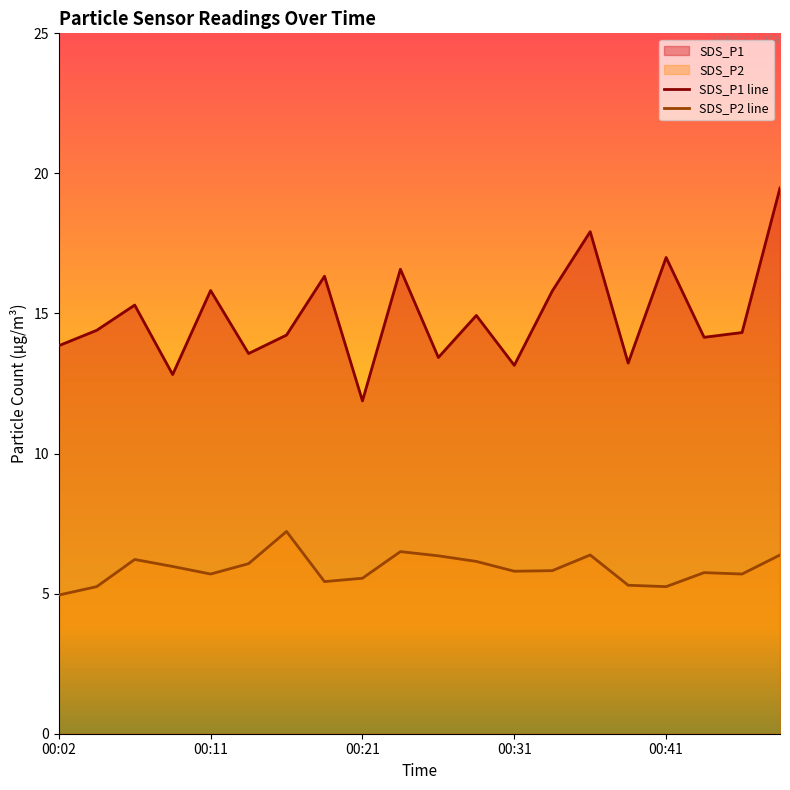

What is the smallest value displayed?

5.0